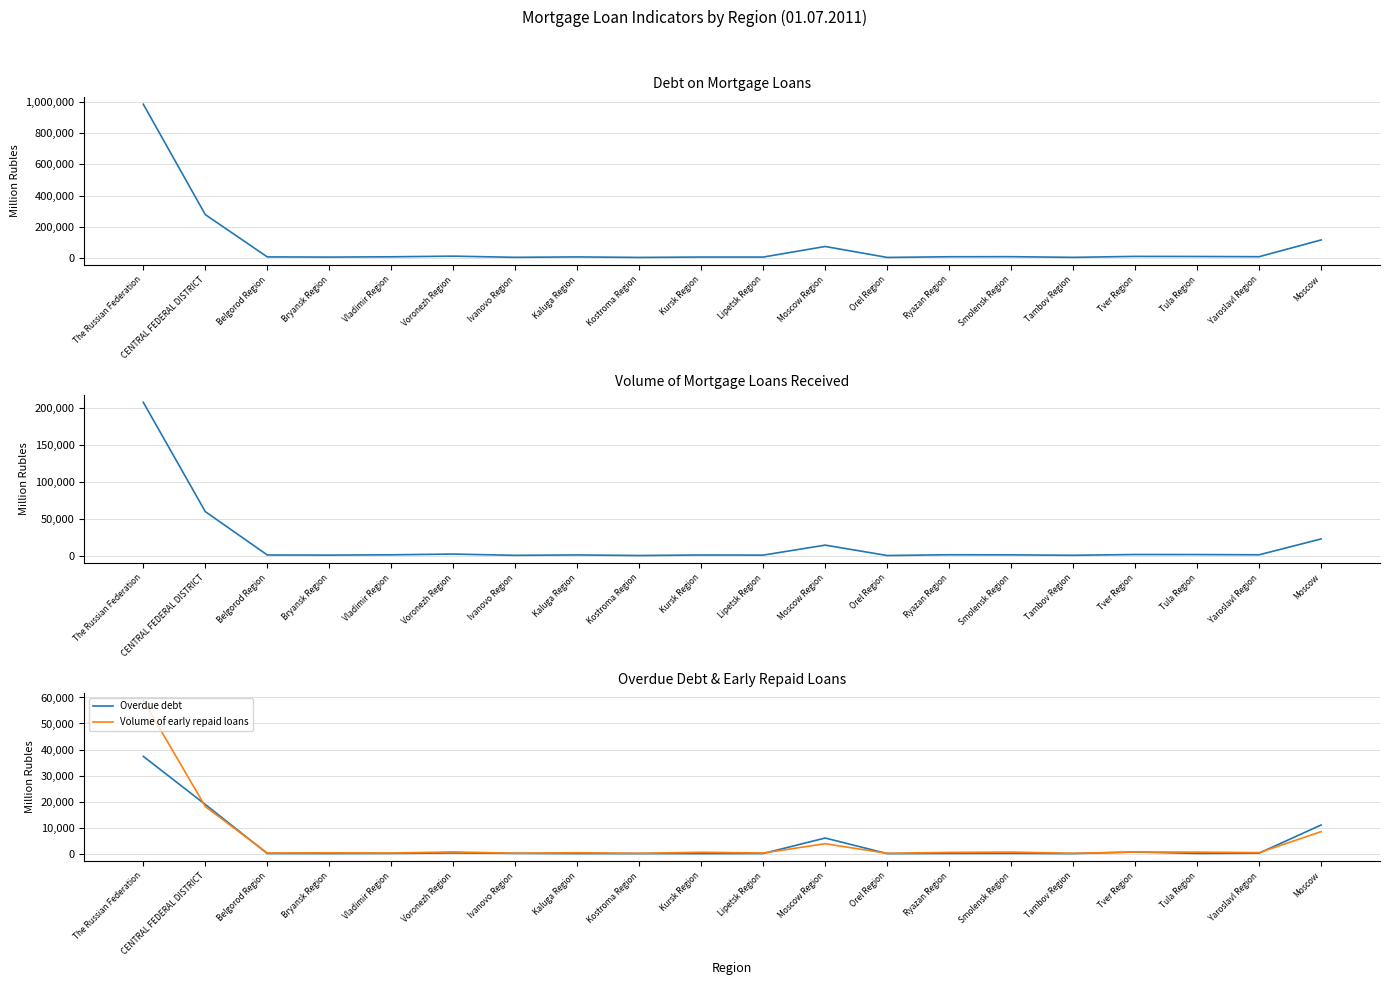

Which label corresponds to the largest value in the chart?

The Russian Federation